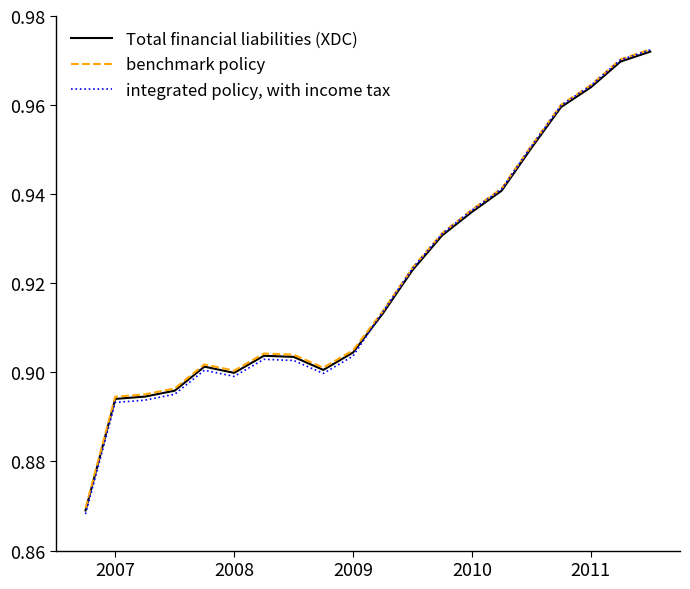

How many categories are shown in the chart?

20